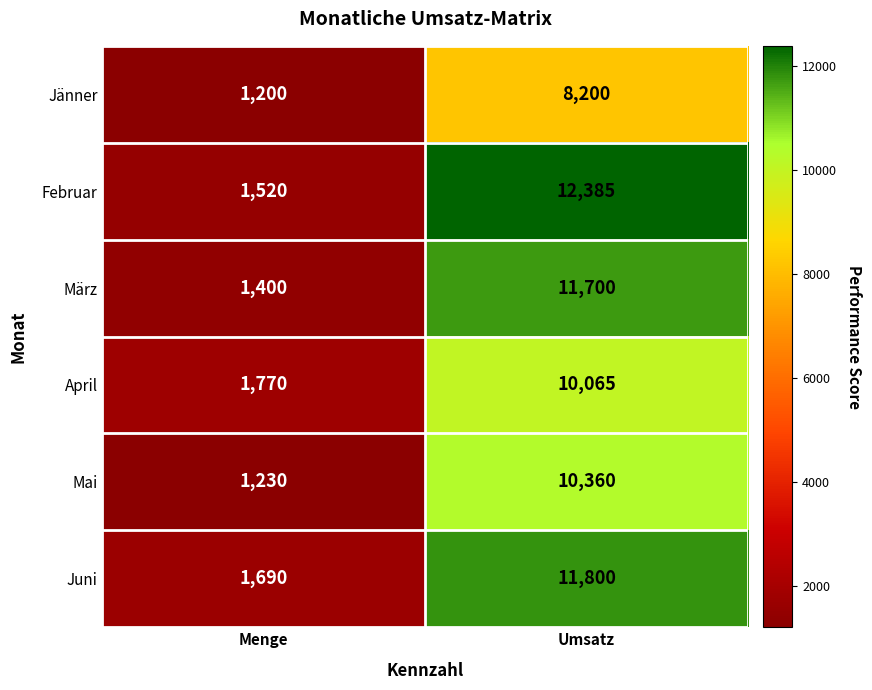

True or false: Mai has a value of 1230 at Menge.

True